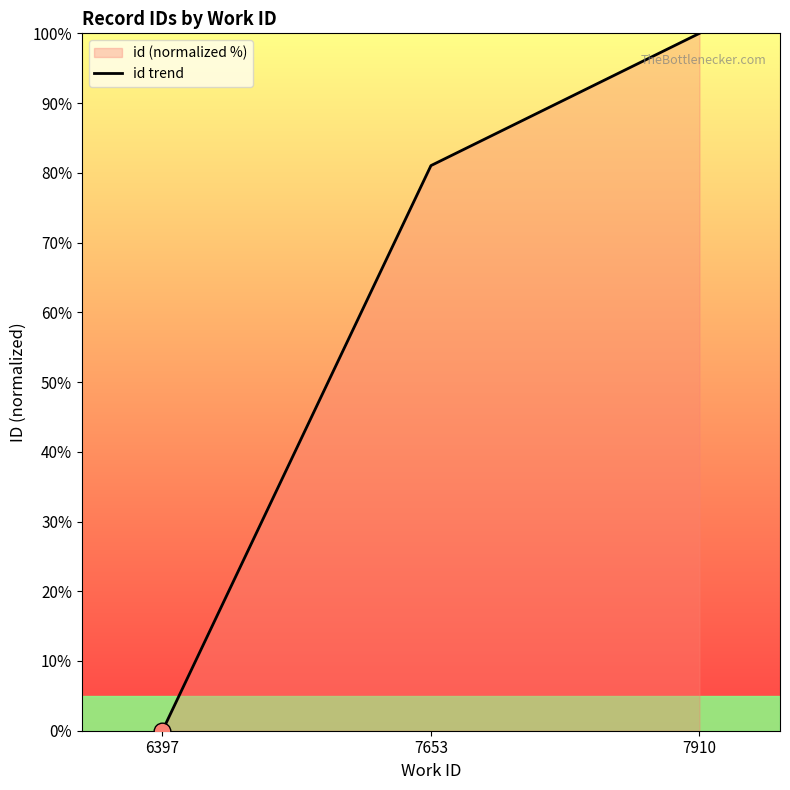

Which has a higher value, 6397 or 7653?

7653